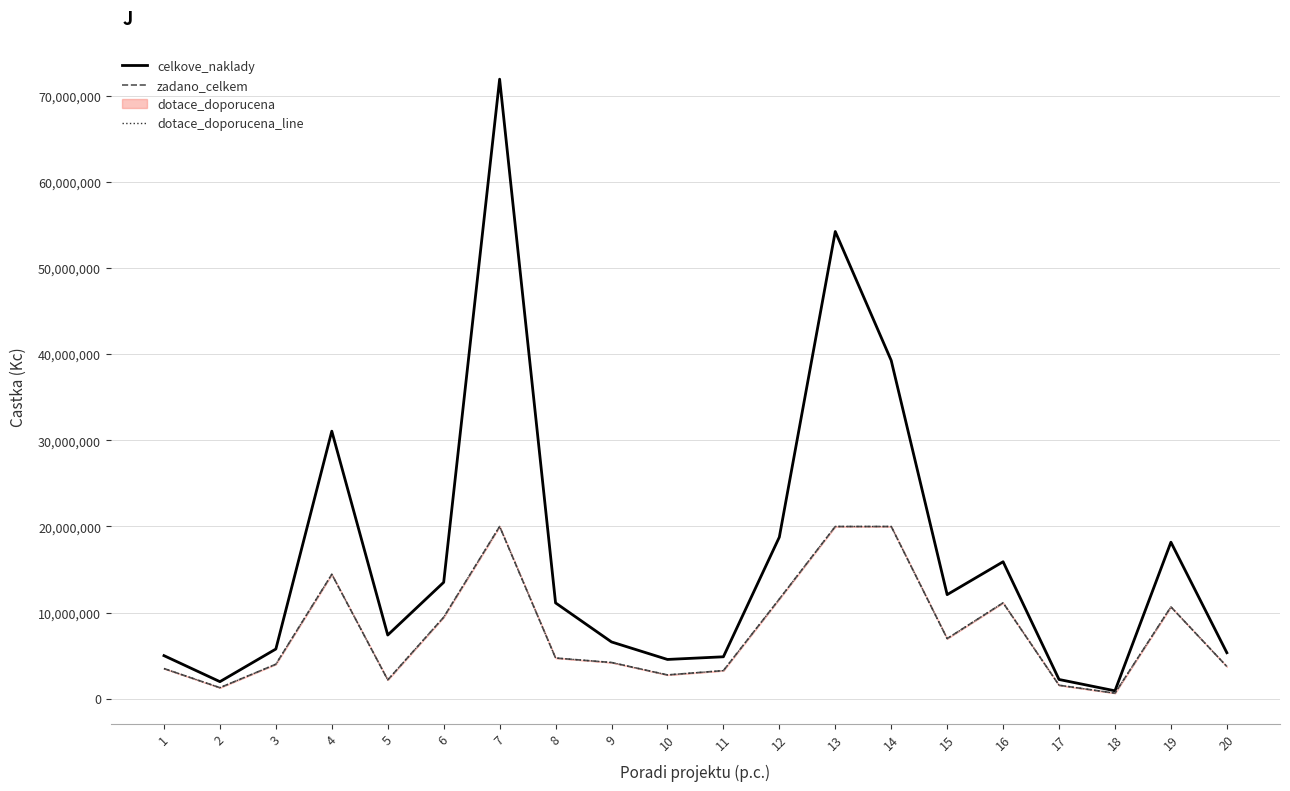

Where is the first local maximum for celkove_naklady?

4